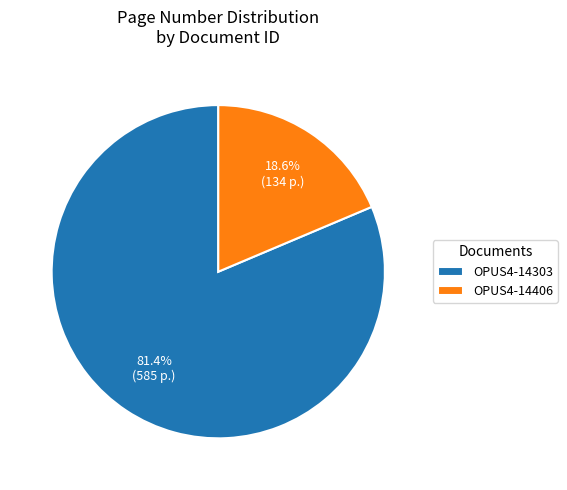

To the nearest percent, what percentage of the pie is OPUS4-14303?

81%